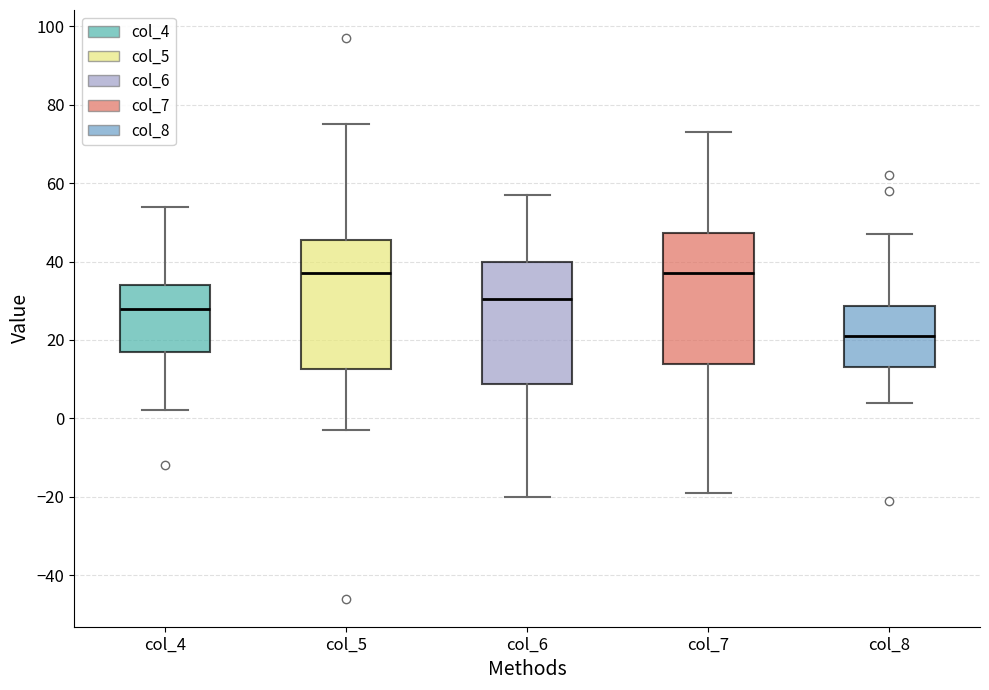

Where is the lower edge of the box for col_5 on the y-axis? The values are not printed on the chart, so give them approximately, as read against the axis.

12